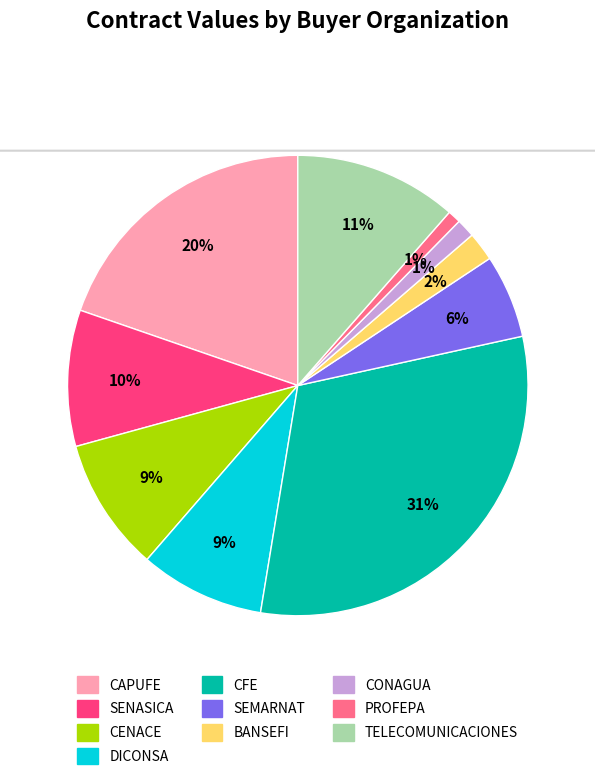

The SENASICA slice represents 15% of the pie. True or false?

False